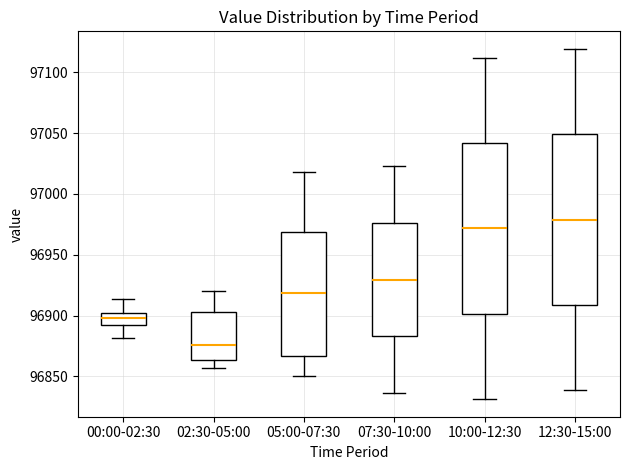

Reading left to right, transcribe this box plot: for each box, give where its median line is, the range the box spans, and where its two whiskers end, as read against the y-axis. The values are not printed on the chart, so give them approximately, as read against the axis.

00:00-02:30: median 96900 (inside the box), box 96895 to 96900, whiskers 96880 to 96915
02:30-05:00: median 96875, box 96865 to 96905, whiskers 96855 to 96920
05:00-07:30: median 96920, box 96865 to 96970, whiskers 96850 to 97020
07:30-10:00: median 96930, box 96885 to 96975, whiskers 96835 to 97025
10:00-12:30: median 96970, box 96900 to 97040, whiskers 96830 to 97110
12:30-15:00: median 96980, box 96910 to 97050, whiskers 96840 to 97120